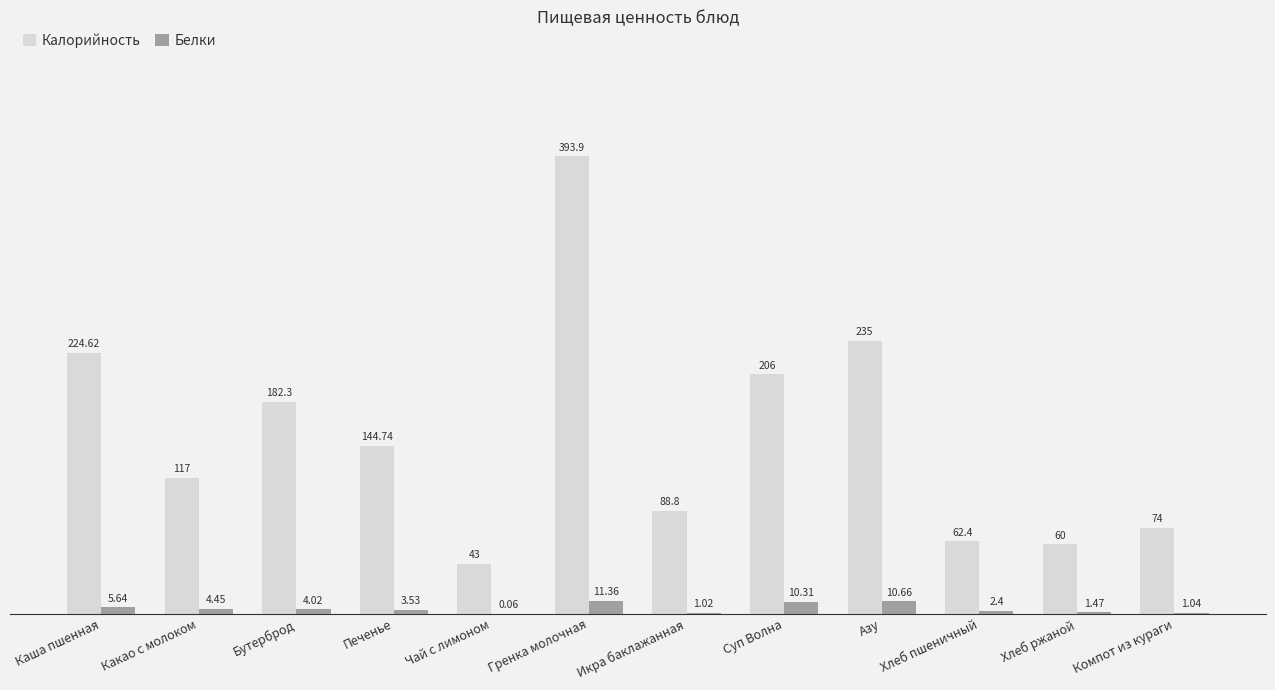

At which category does the chart reach its peak across all series?

Гренка молочная